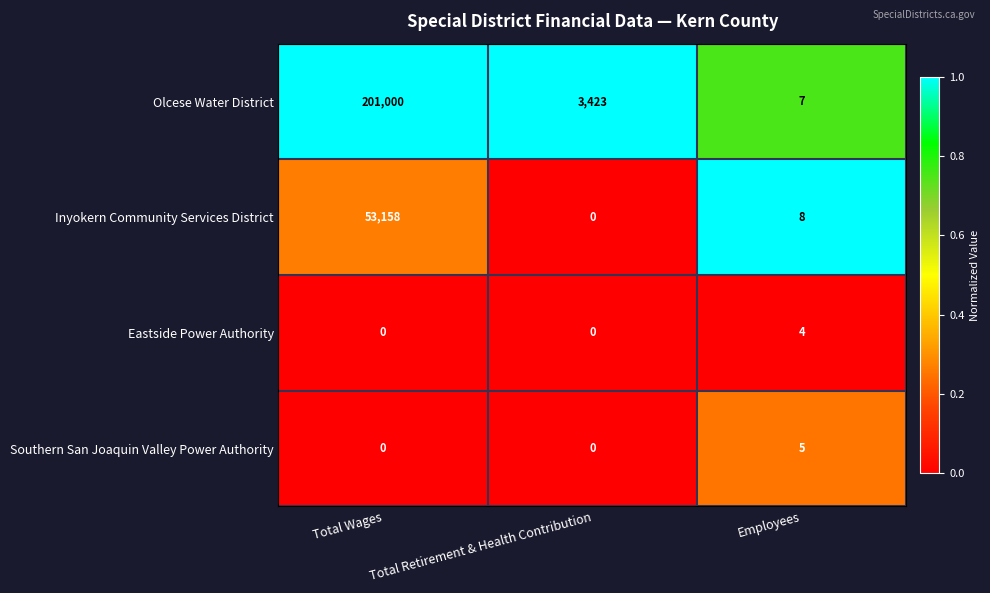

Which series has the largest range (max minus min)?

Olcese Water District